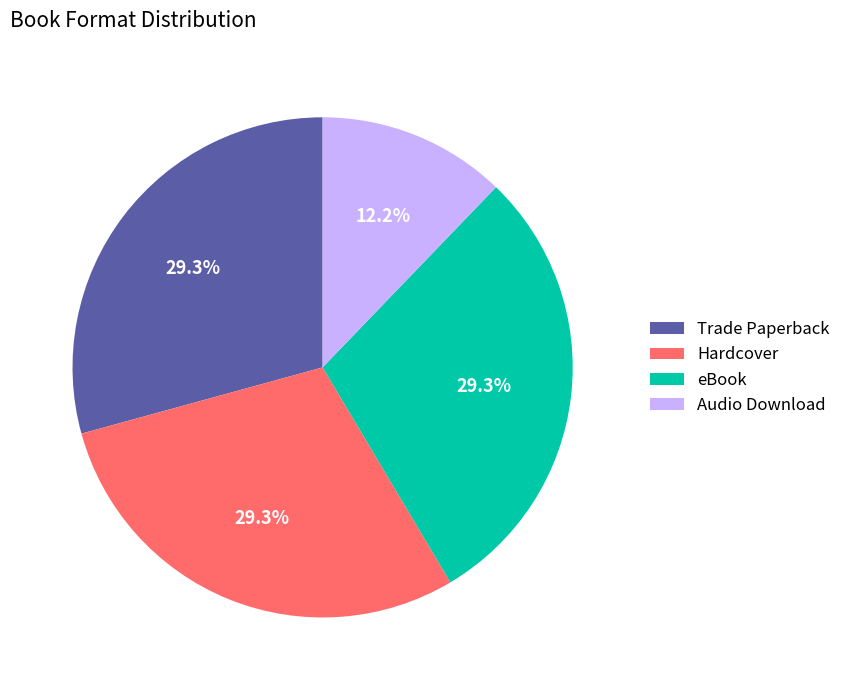

Count the number of slices in the pie.

4